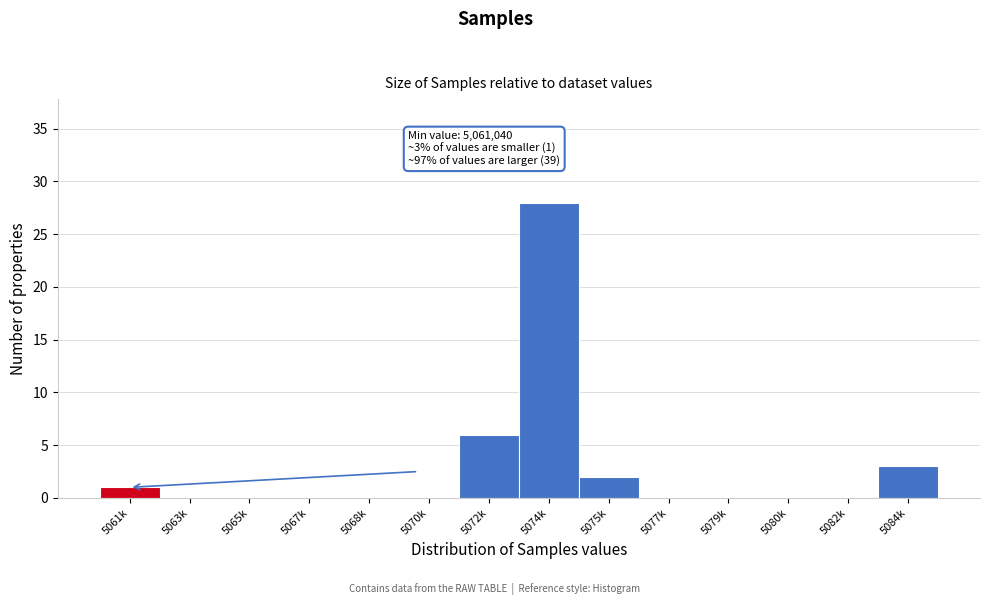

Reading left to right, extract all data points from this chart.

5061k=1	5063k=0	5065k=0	5067k=0	5068k=0	5070k=0	5072k=6	5074k=28	5075k=2	5077k=0	5079k=0	5080k=0	5082k=0	5084k=3